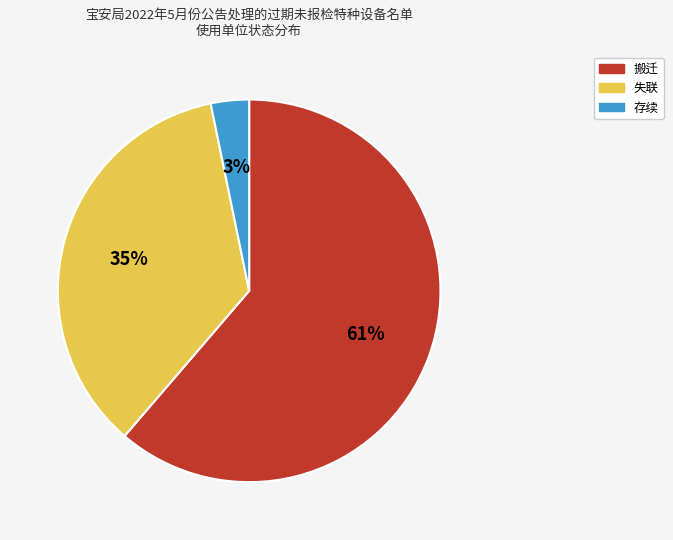

To the nearest percent, what is the difference between the 存续 and 失联 slice percentages?

32%